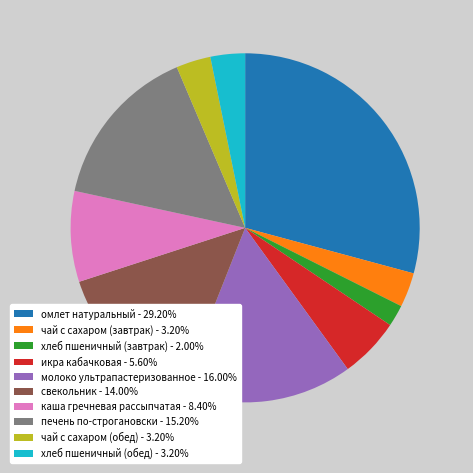

What is the ratio of the value at свекольник - 14.00% to the value at хлеб пшеничный (завтрак) - 2.00%?

7.0